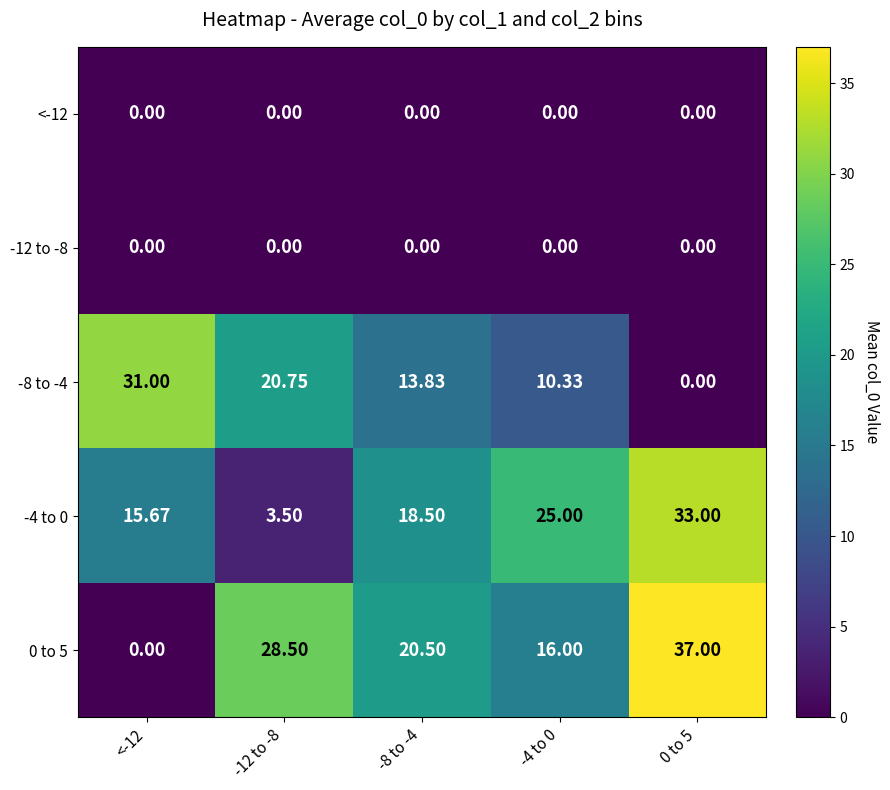

Is the value of -8 to -4 at -8 to -4 greater than the value of <-12 at -12 to -8?

Yes